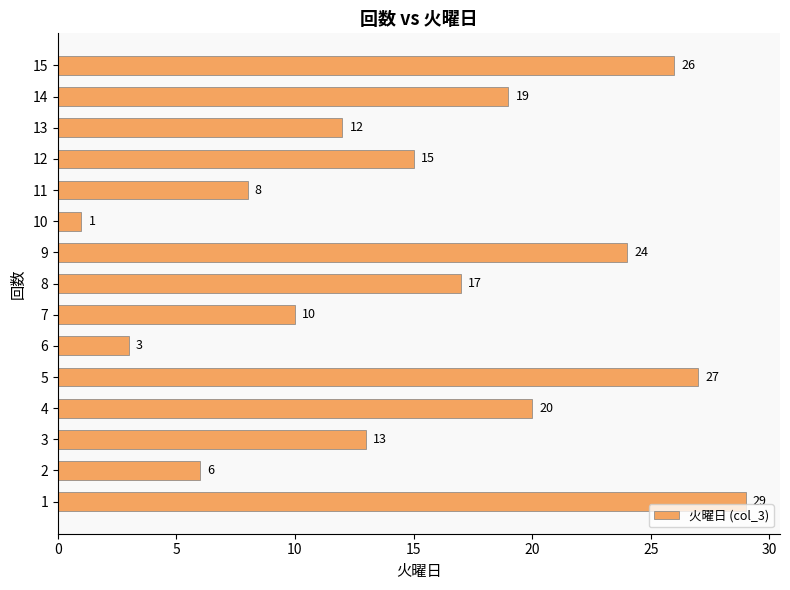

List the labels in order of value, largest first.

1, 5, 15, 9, 4, 14, 8, 12, 3, 13, 7, 11, 2, 6, 10